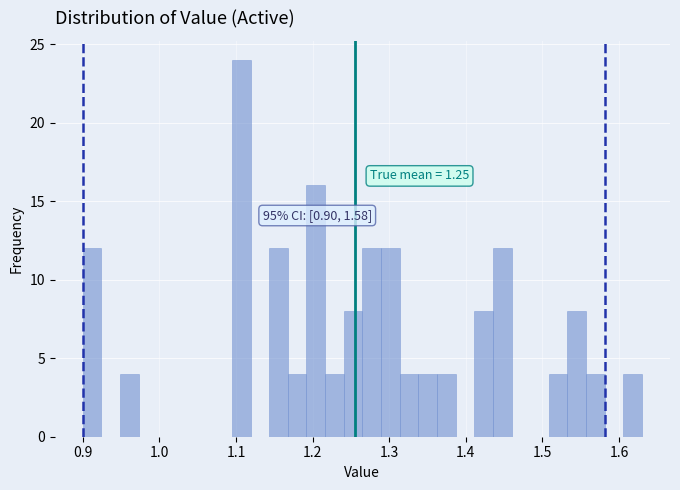

Around what value on the x-axis is the tallest bar? Give the approximate position of its centre, as read against the axis.

1.11